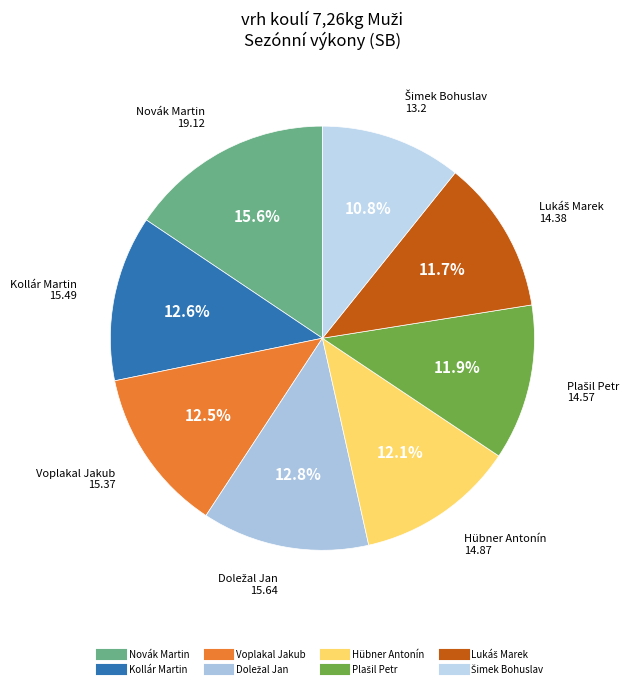

Which category has the biggest portion of the pie?

Novák Martin